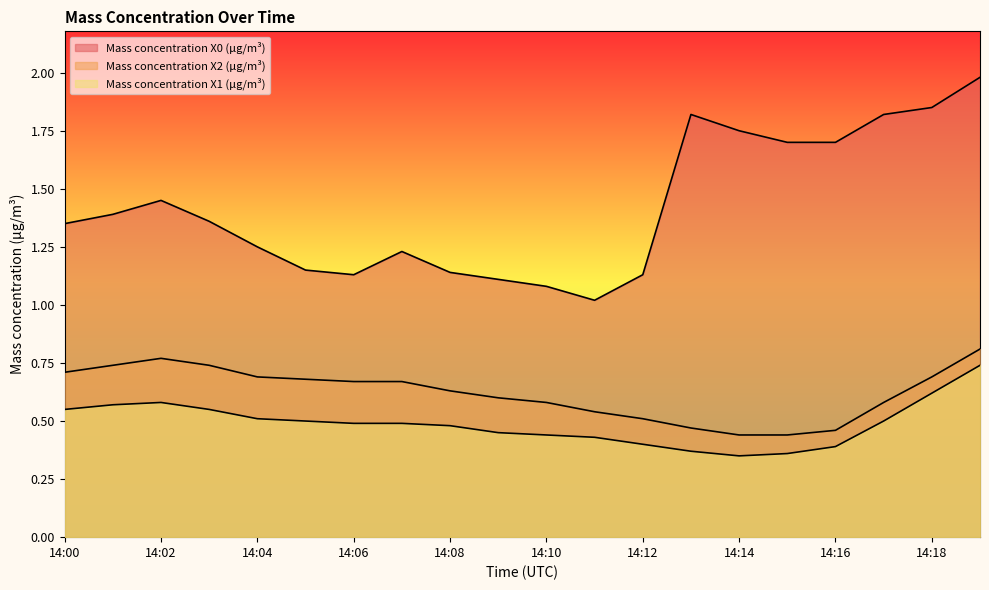

Which series changed the most between 14:07 and 14:12?

Mass concentration X2 (μg/m³)